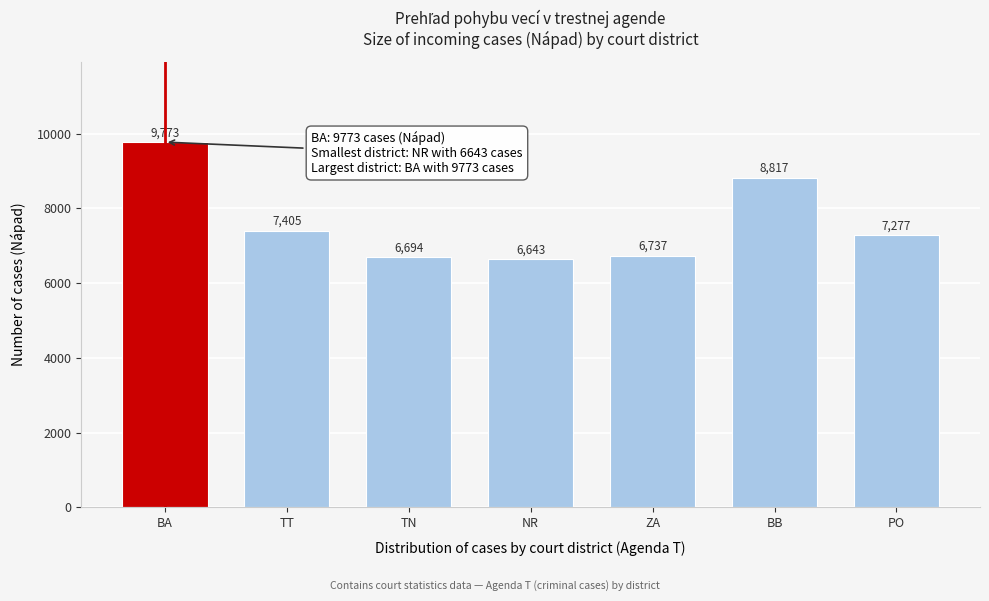

Reading left to right, list all the values displayed in this chart.

9773	7405	6694	6643	6737	8817	7277